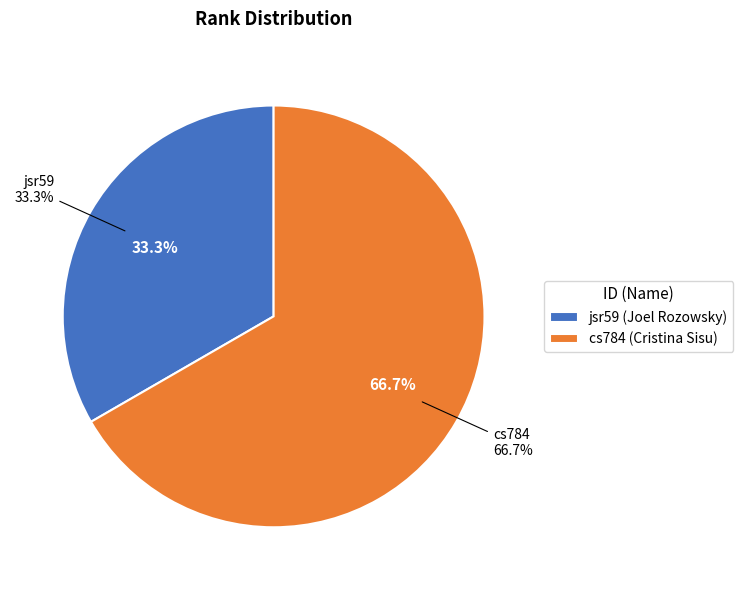

What percentage is the cs784 slice, to the nearest percent?

67%